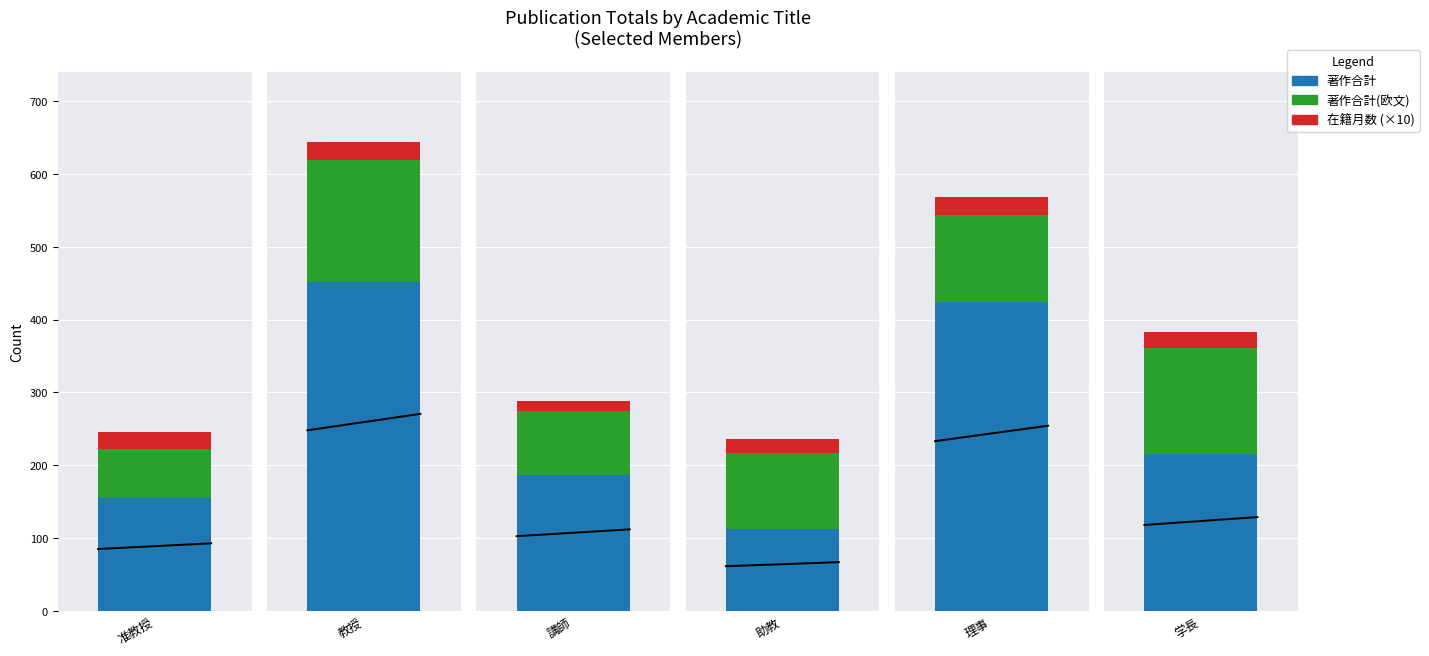

Where does the 著作合計 series first go above 215?

教授